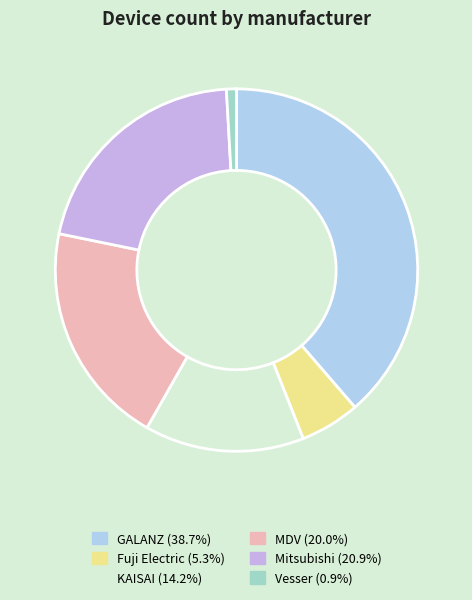

Which has a higher value, KAISAI or GALANZ?

GALANZ